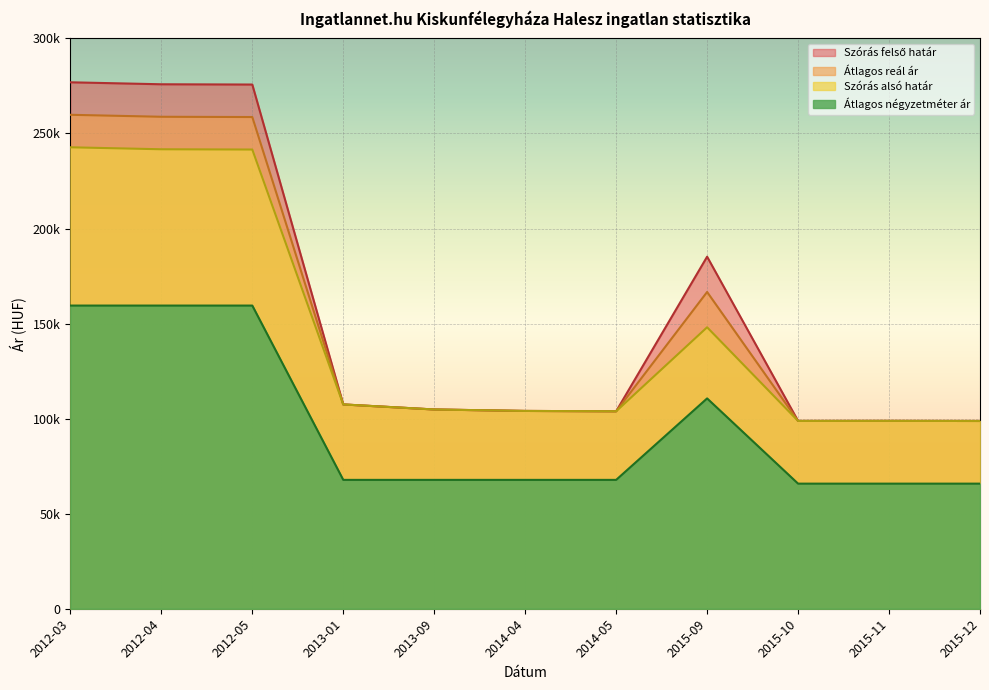

True or false: Szórás alsó határ has a value of 241676 at 2012-04.

True